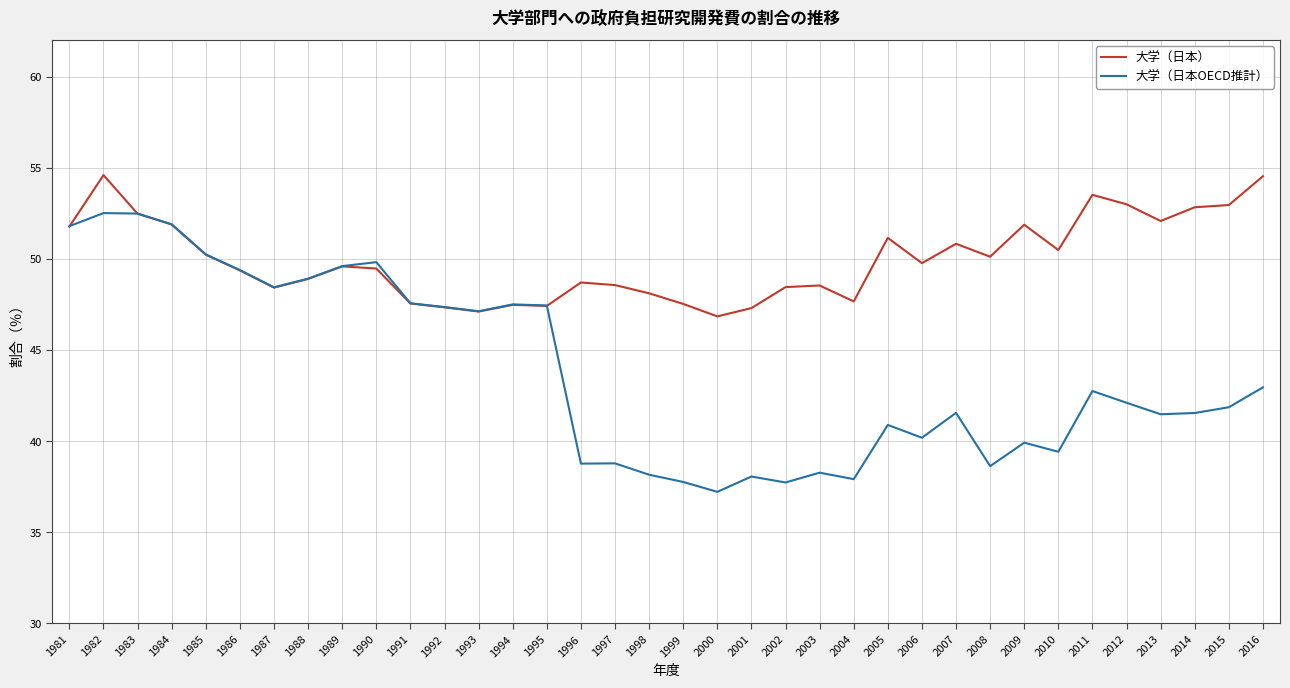

Which series has the widest spread of values?

大学（日本OECD推計）